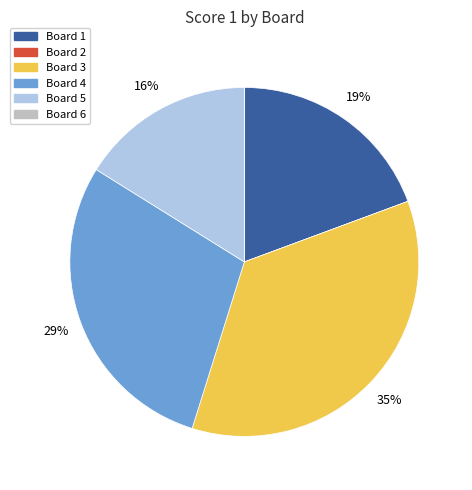

To the nearest percent, what is the average slice percentage?

17%